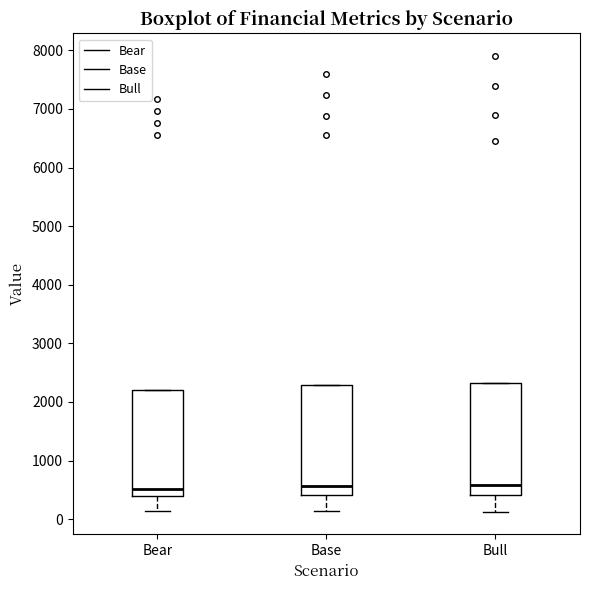

Reading left to right, transcribe this box plot: for each box, give where its median line is, the range the box spans, and where its two whiskers end, as read against the y-axis. The values are not printed on the chart, so give them approximately, as read against the axis.

Bear: median 500, box 400 to 2200, whiskers 100 to 2200
Base: median 600, box 400 to 2300, whiskers 100 to 2300
Bull: median 600, box 400 to 2300, whiskers 100 to 2300